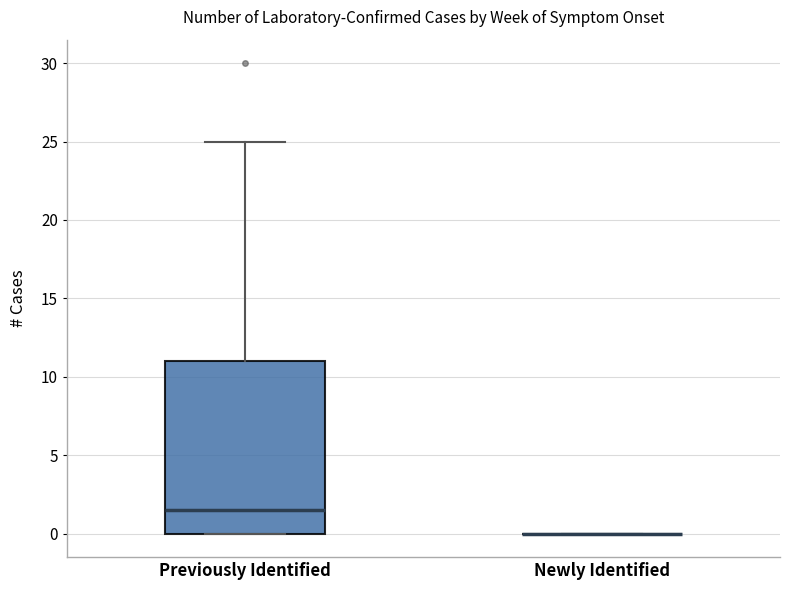

Reading left to right, read every box against the y-axis: the position of its median line, the range the box covers, and the ends of its whiskers. The values are not printed on the chart, so give them approximately, as read against the axis.

Previously Identified: median 1.5, box 0.0 to 11.0, whiskers 0.0 to 25.0
Newly Identified: box collapsed to a line at 0.0, whiskers 0.0 to 0.0